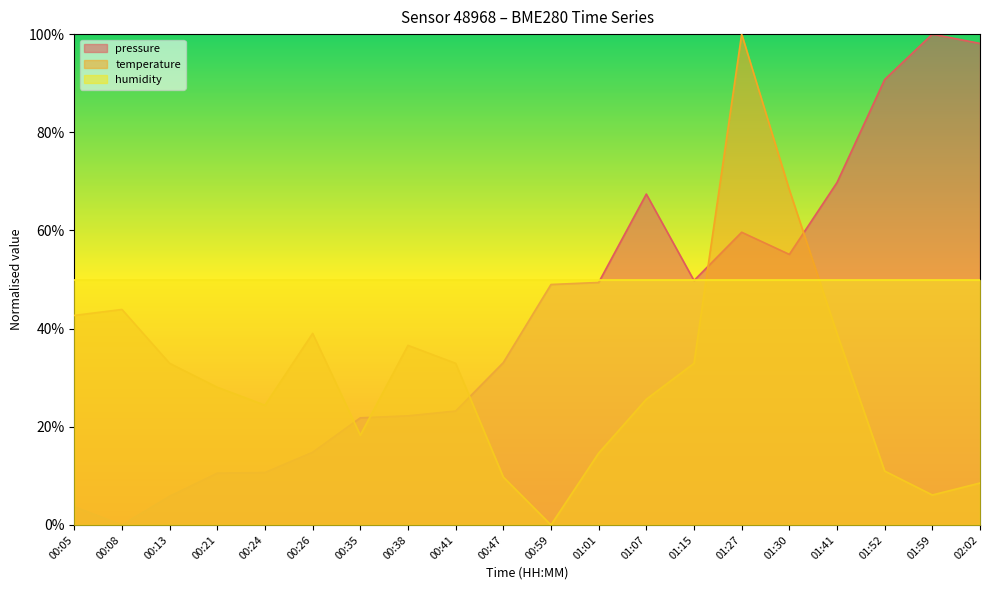

What are all the series names shown in the legend?

pressure, temperature, humidity